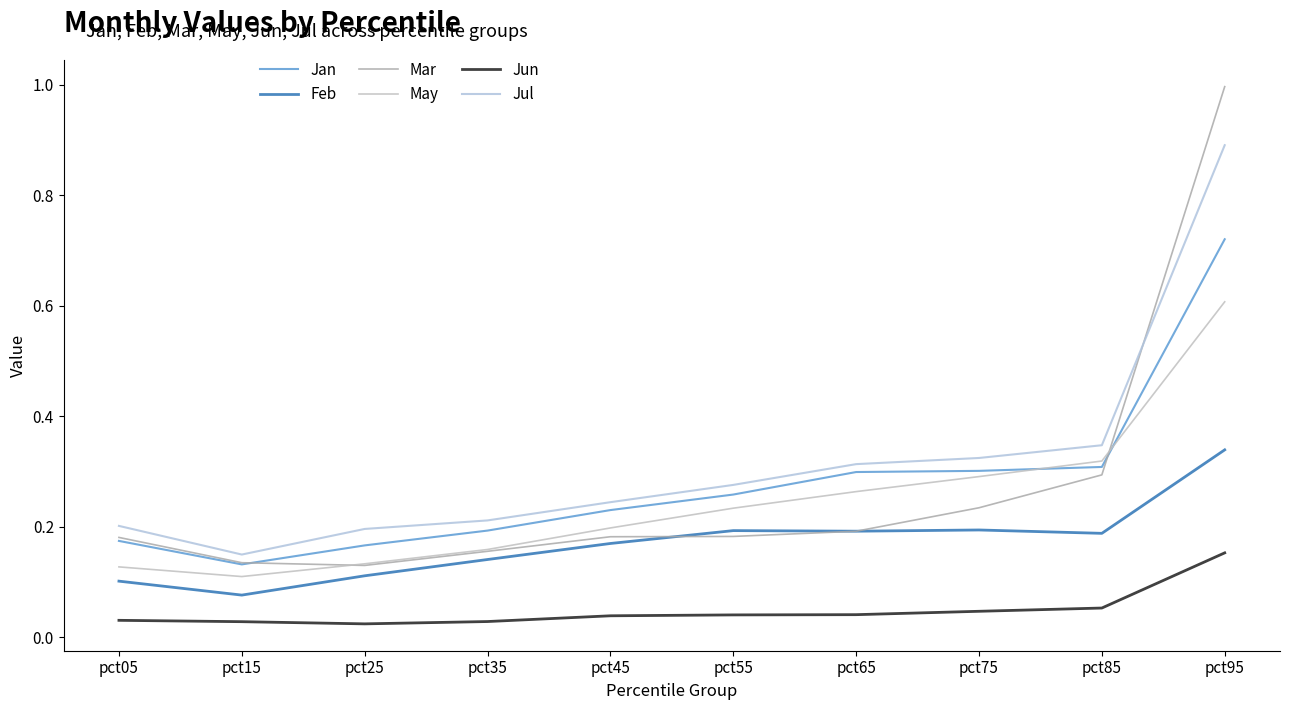

Does the chart display data point markers on the line(s)?

No